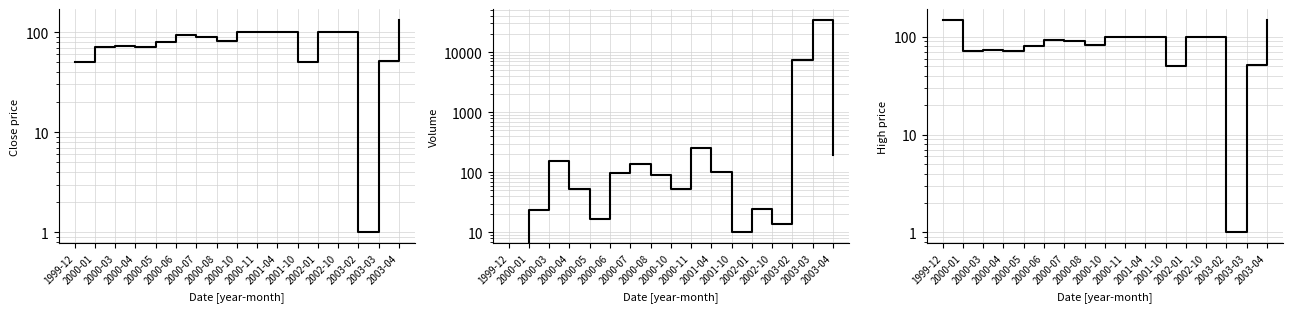

What is the difference between the second highest and minimum values in the Close series?

99